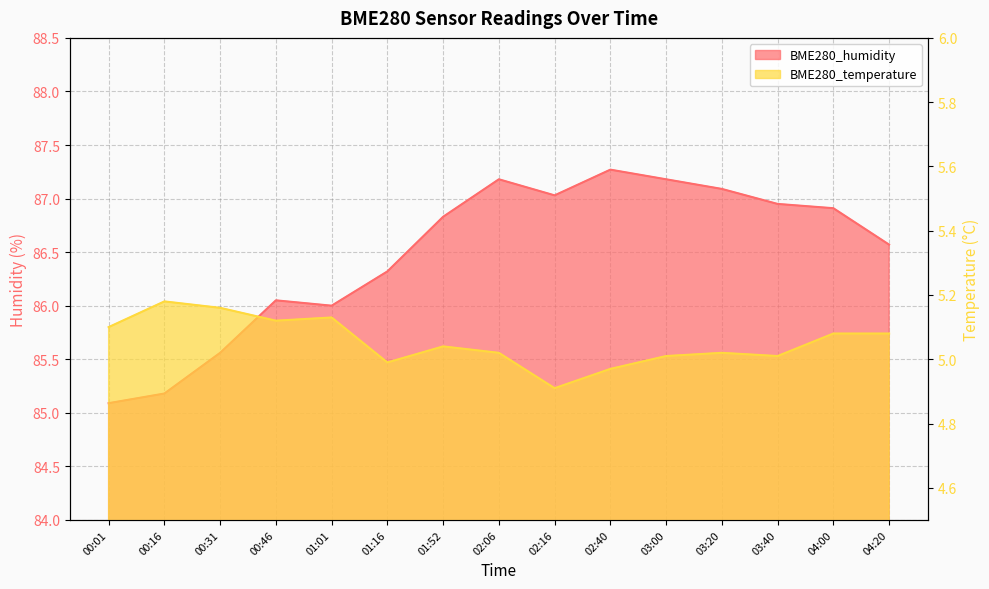

What position from the right is 04:00?

2